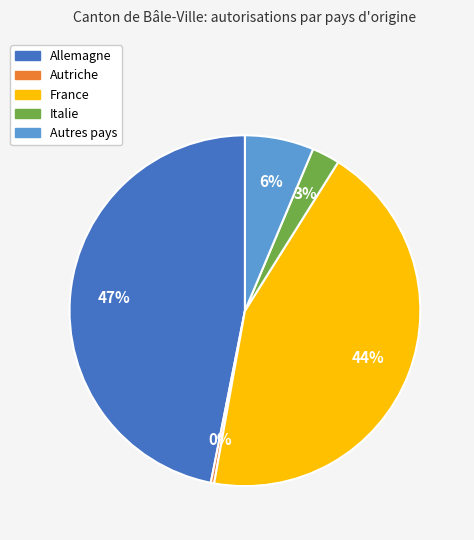

Rank the categories by value from lowest to highest.

Autriche, Italie, Autres pays, France, Allemagne